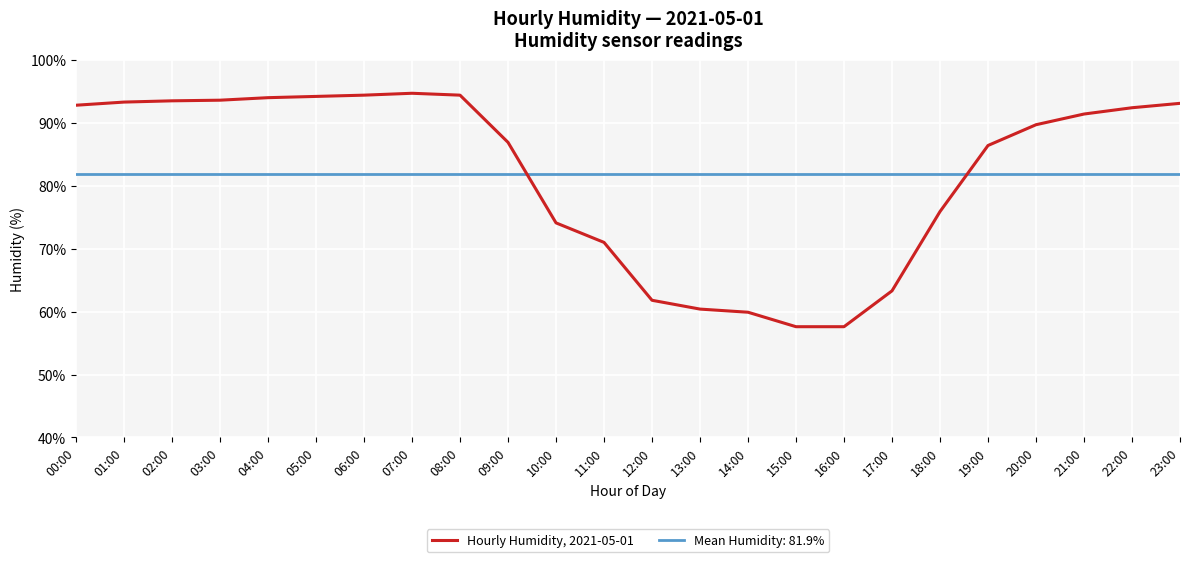

True or false: the data shows 56.0 at 21:00.

False